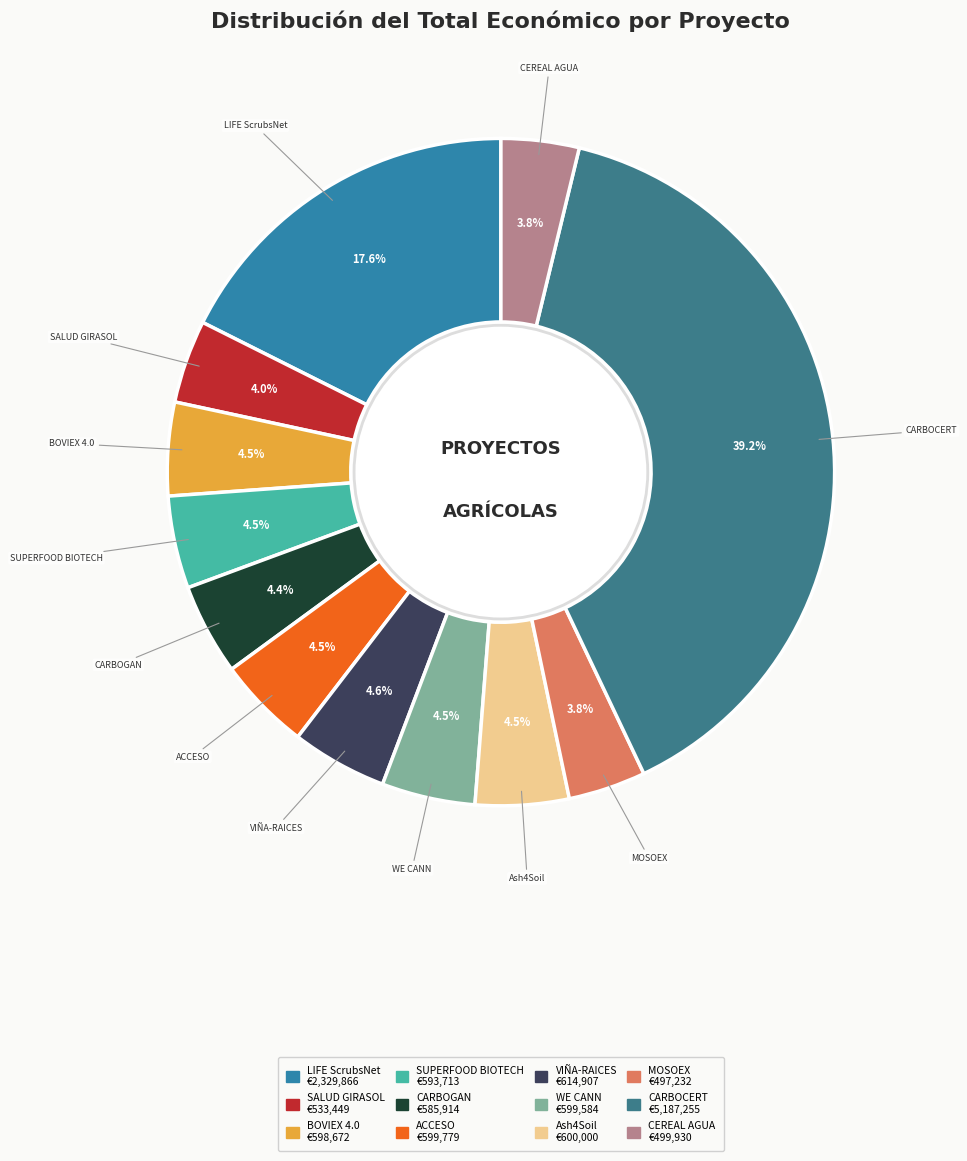

How many slices are in this pie chart?

12